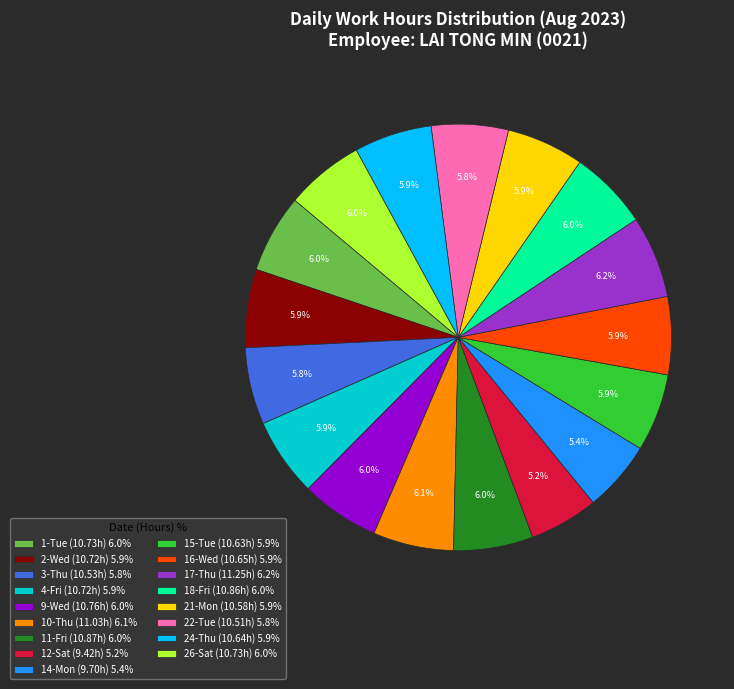

The 18-Fri slice represents 6% of the pie. True or false?

True